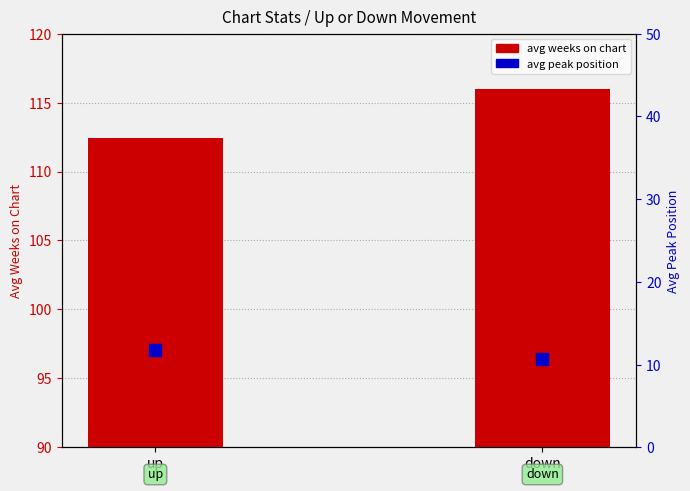

How many bars are there in each group?

2